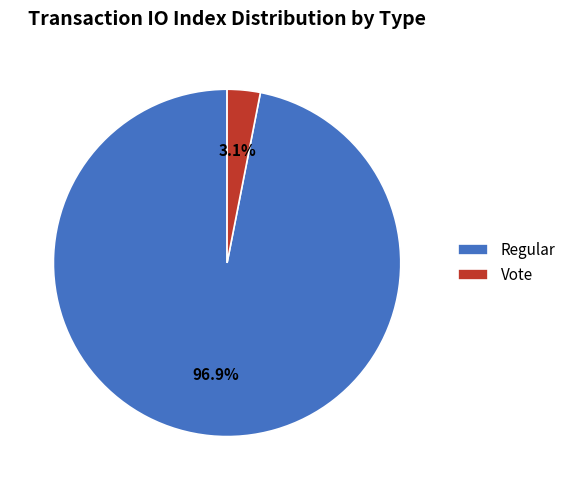

Which slice is the largest?

Regular